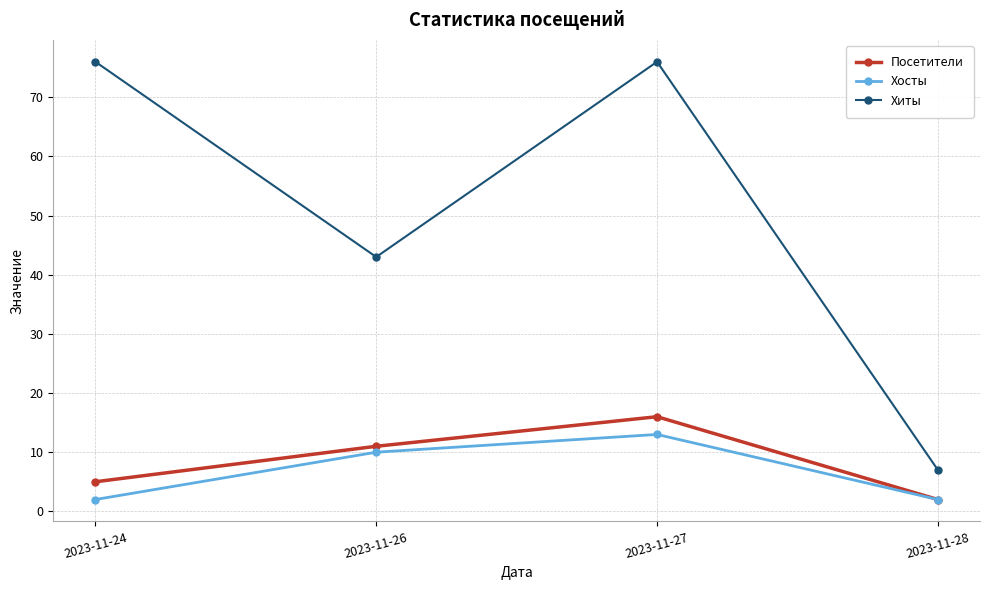

The value of Посетители at 2023-11-26 is 19. True or false?

False